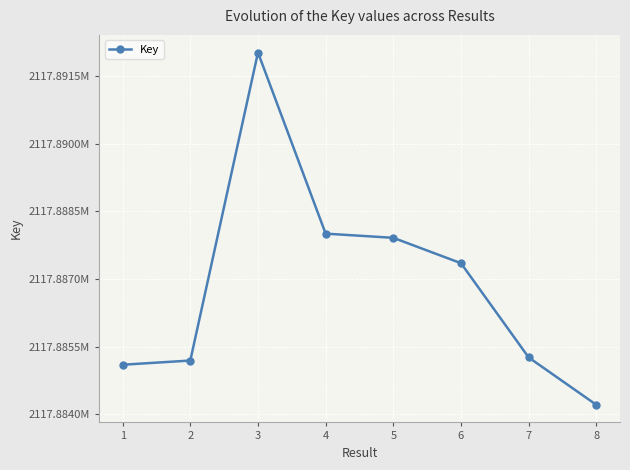

What is the sum of the values at 1 and 3?

4235777122